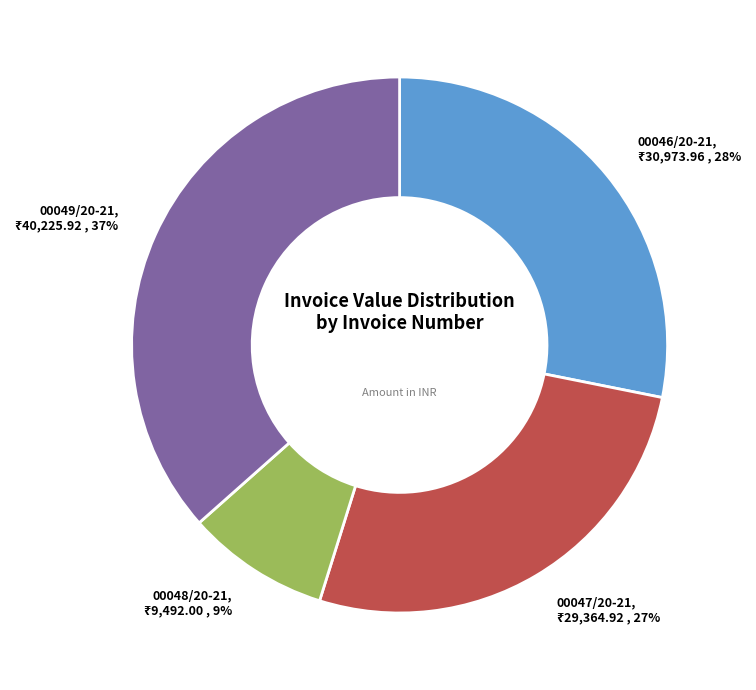

Which has a higher value, 00049/20-21 or 00048/20-21?

00049/20-21